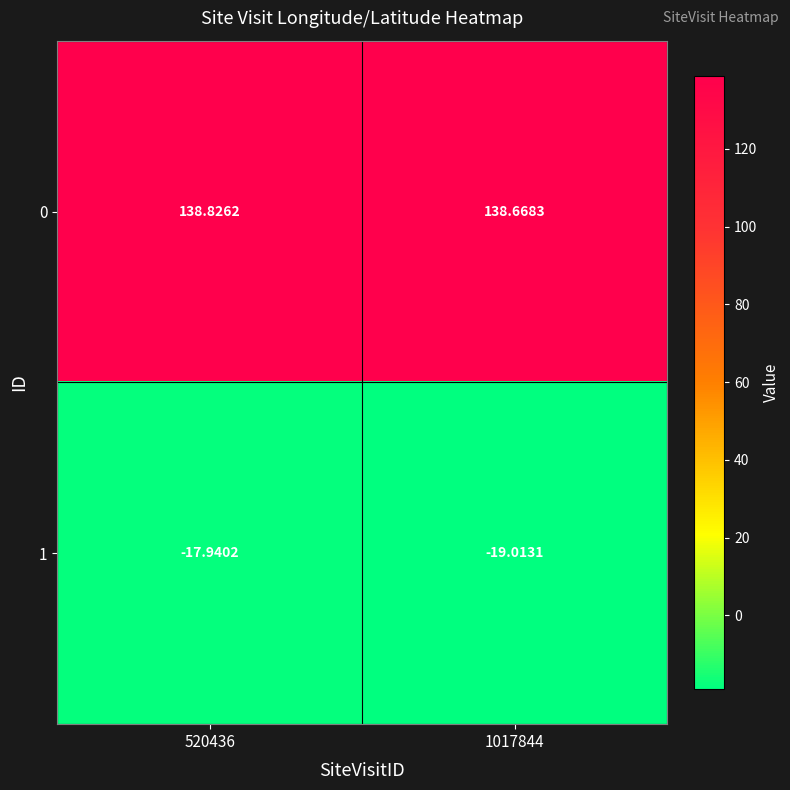

What is the spread (max minus min) of values at 1017844?

157.7